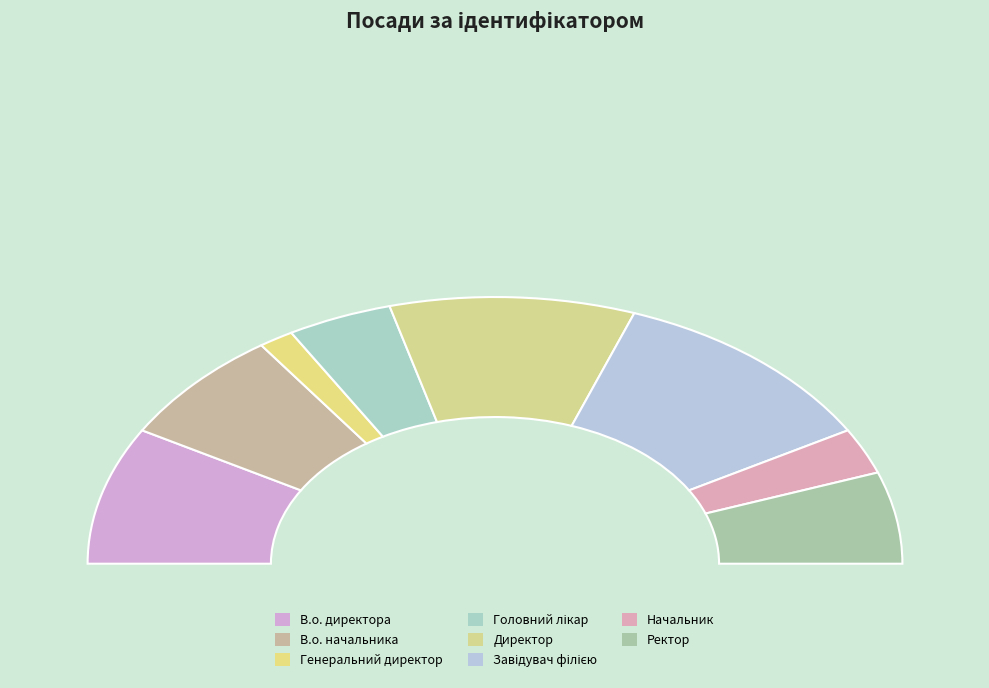

How many slices are in this pie chart?

8